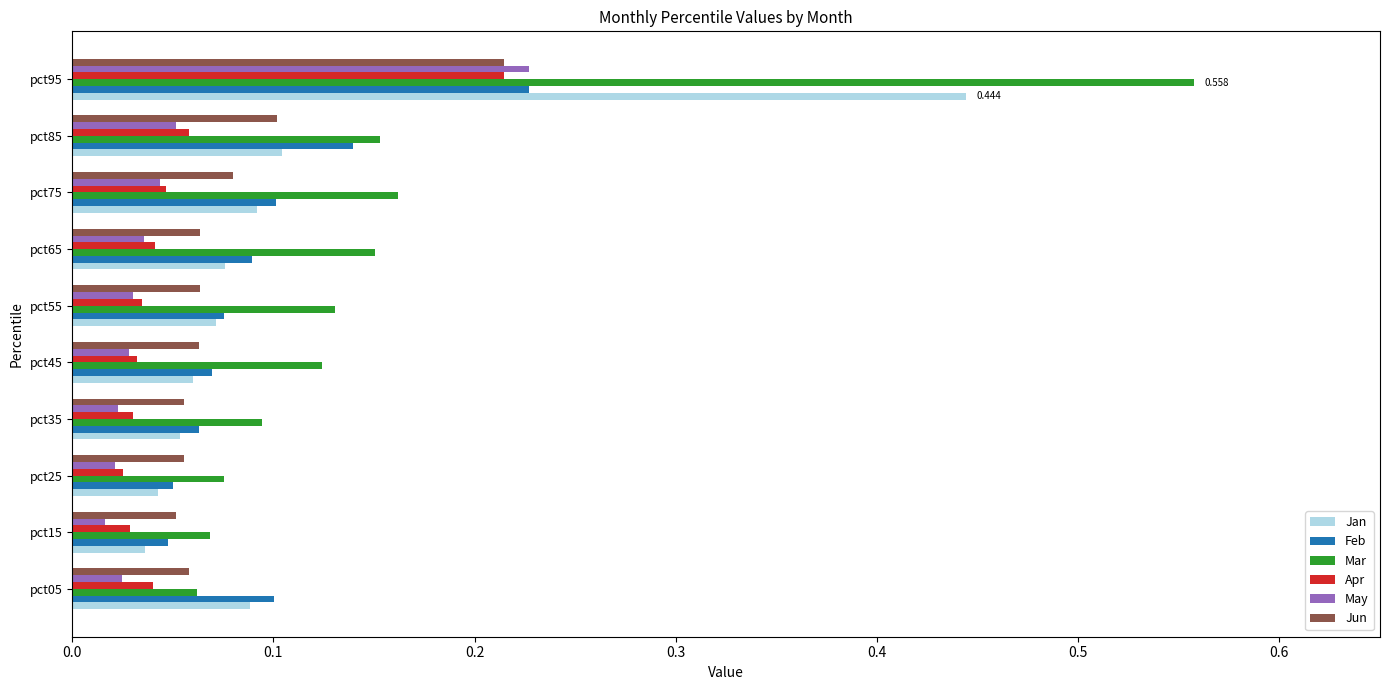

Which series has the largest total across all categories?

Mar